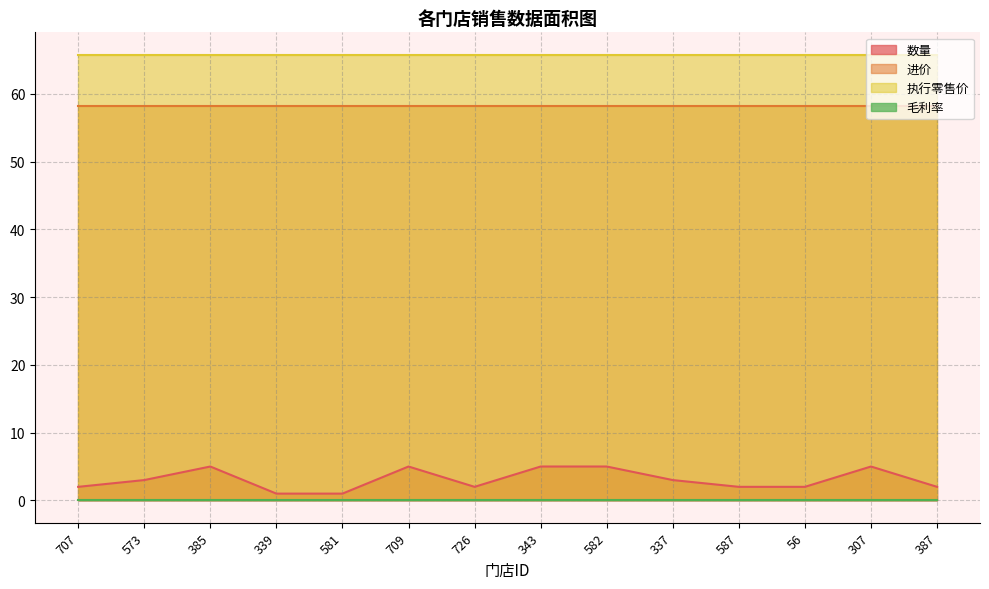

At which label is 数量 closest to 3?

573